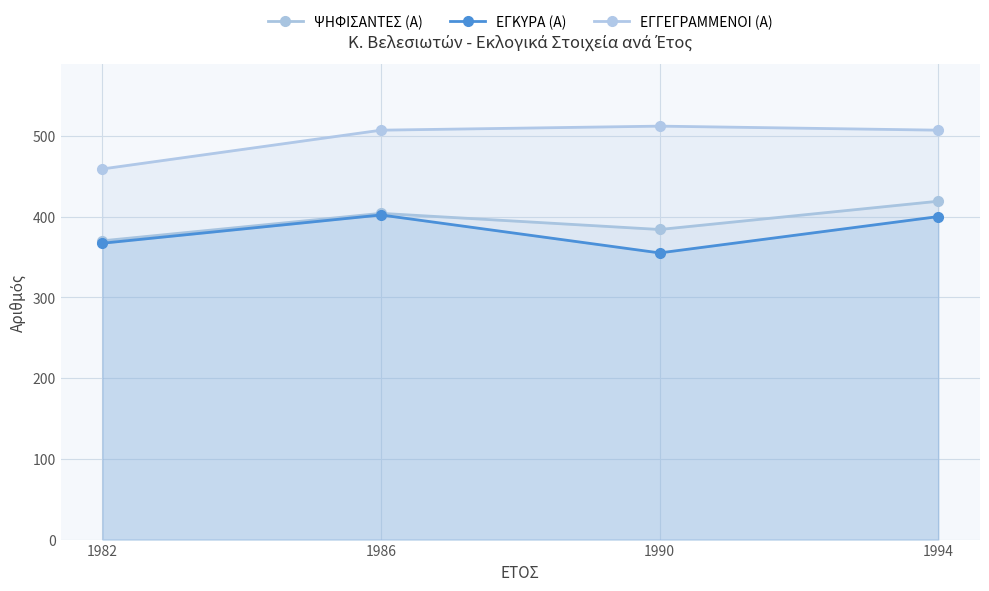

True or false: ΨΗΦΙΣΑΝΤΕΣ (Α) and ΕΓΚΥΡΑ (Α) cross at least once.

False